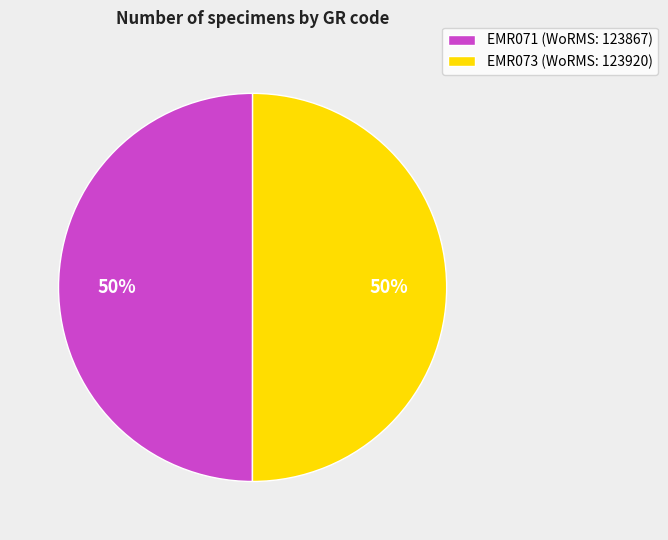

To the nearest percent, what percentage of the pie is EMR073?

50%